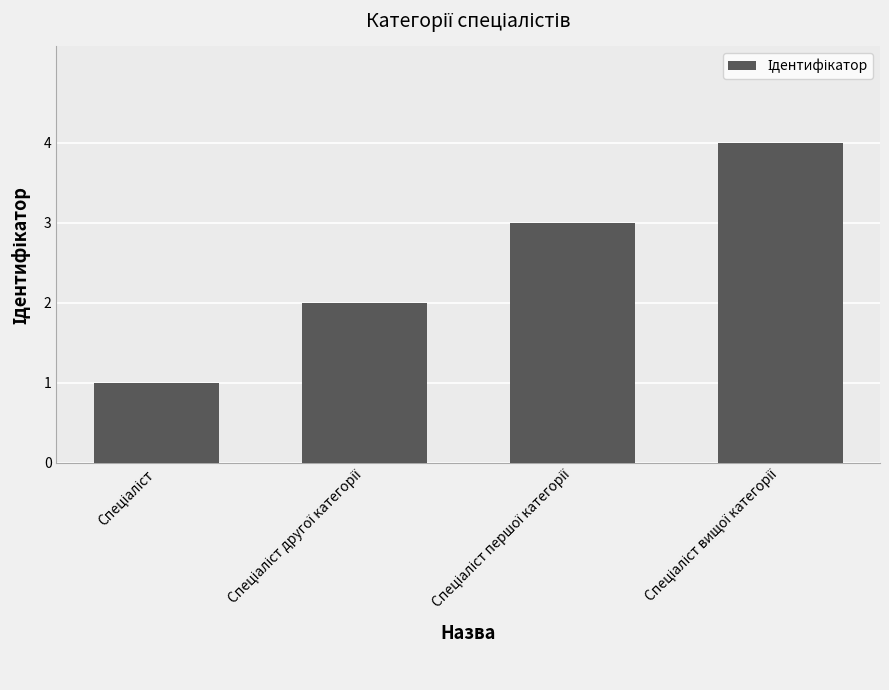

What is the sum of all values?

10